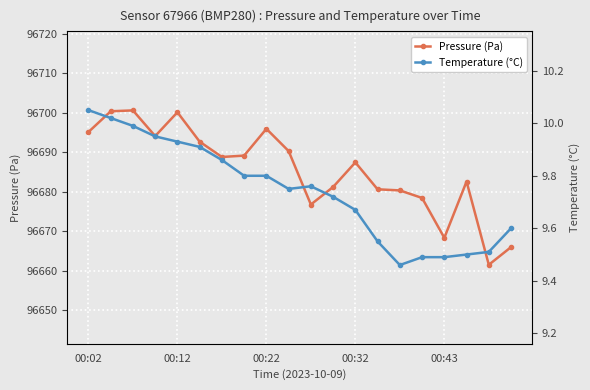

What is the maximum value for Temperature (°C)?

10.1